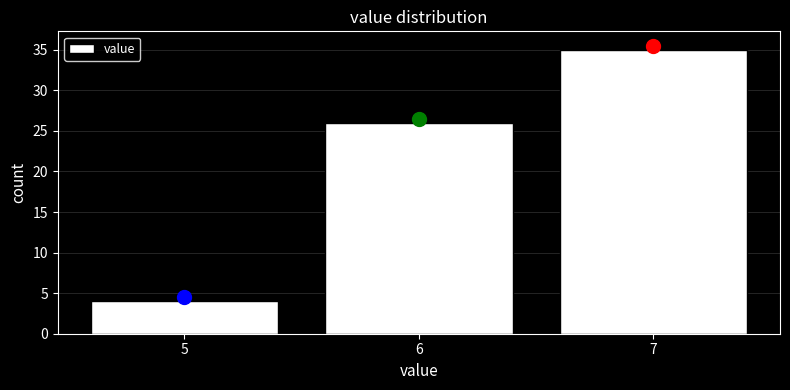

Reading left to right, list every bar in this chart as the range it spans on the x-axis followed by its height. The values are not printed on the chart, so give them approximately, as read against the axis.

4.5 to 5.5: 4
5.5 to 6.5: 26
6.5 to 7.5: 35